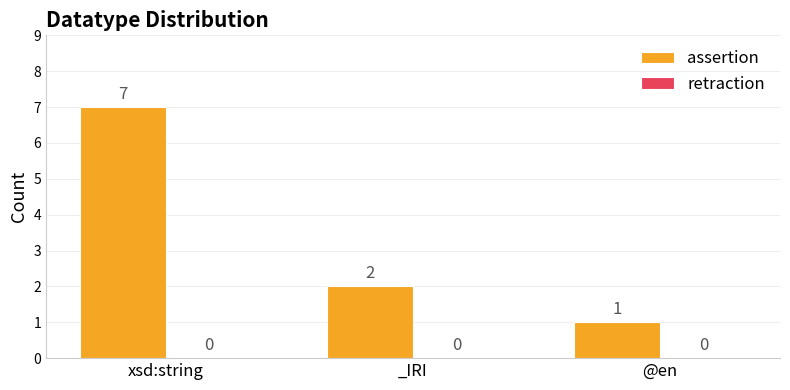

Rank the categories by value from highest to lowest.

xsd:string, _IRI, @en